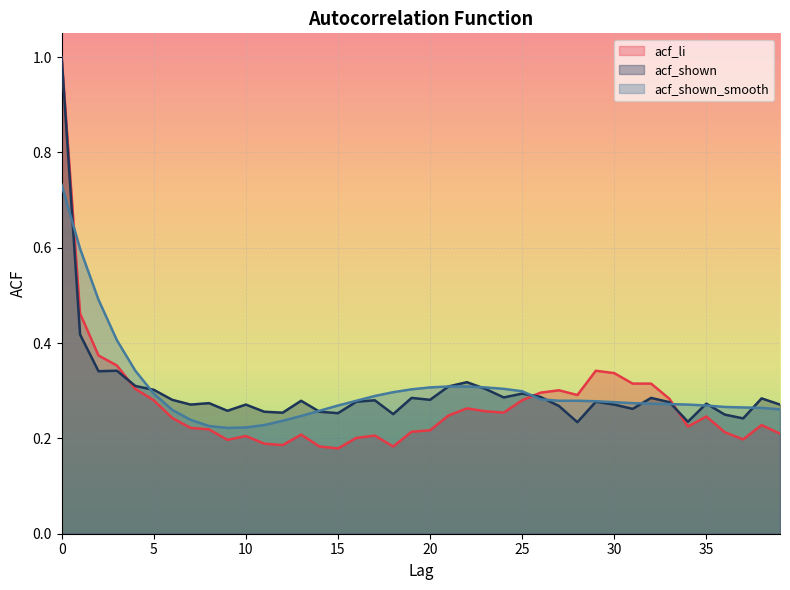

What is the minimum value for acf_shown?

0.2